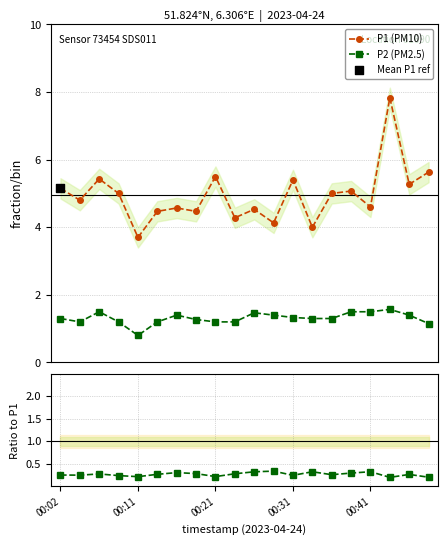

Which series has the largest total across all categories?

P1 (PM10)